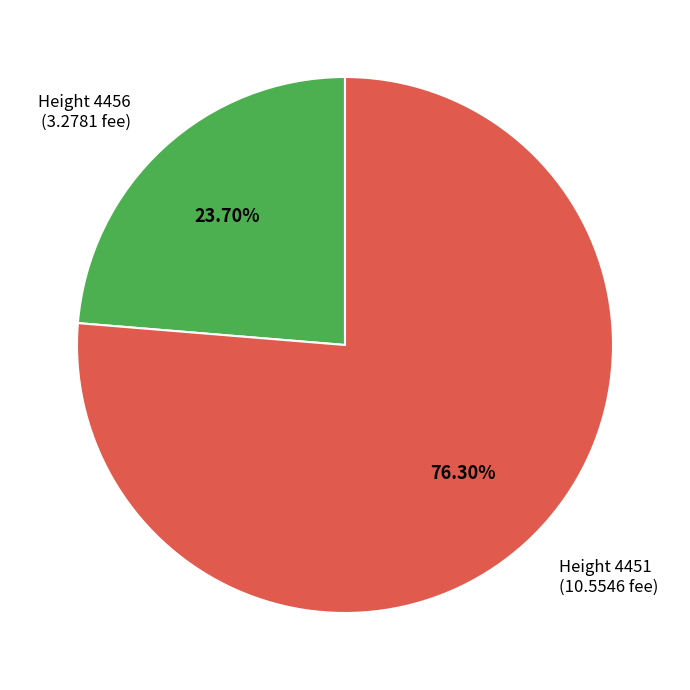

Which category accounts for the majority?

Height 4451 (10.5546 fee)